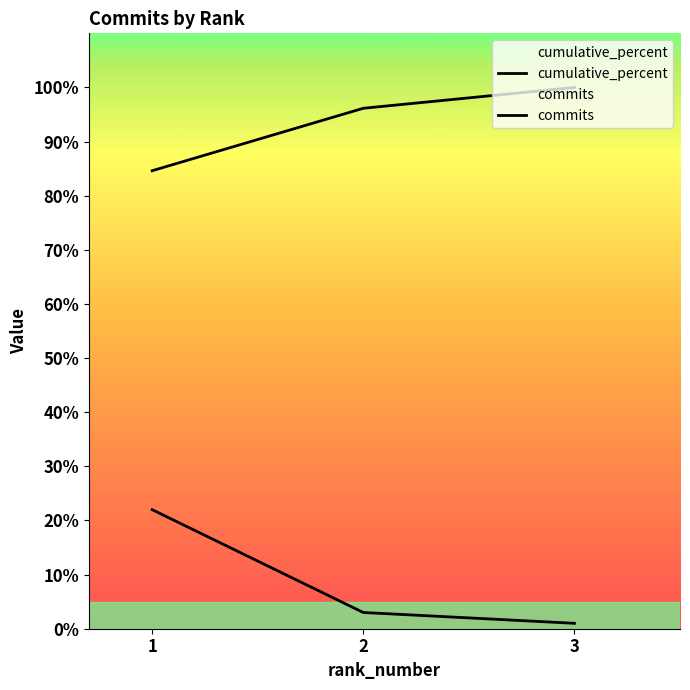

At 3, list the series in order from smallest to largest.

commits, cumulative_percent